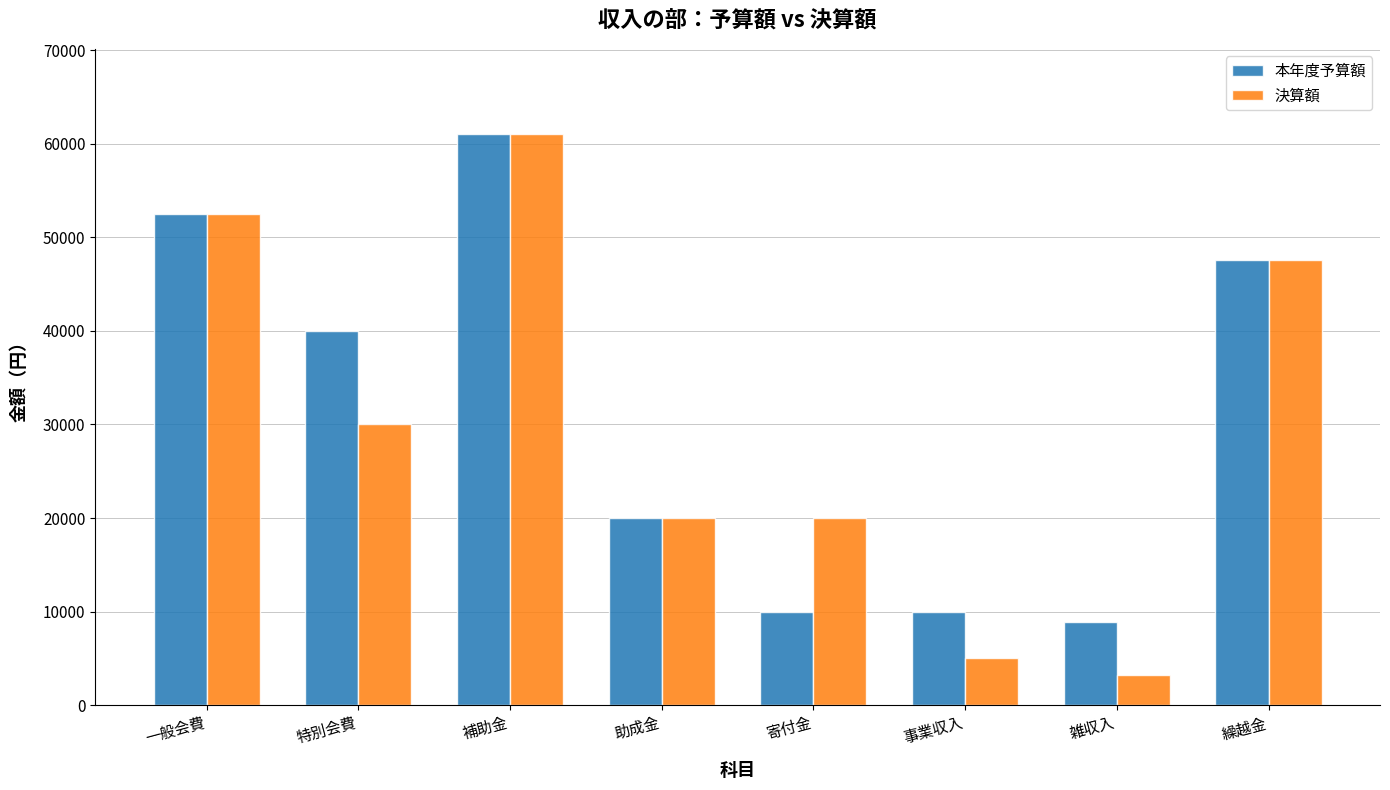

Between 事業収入 and 雑収入, which series saw the biggest shift?

決算額